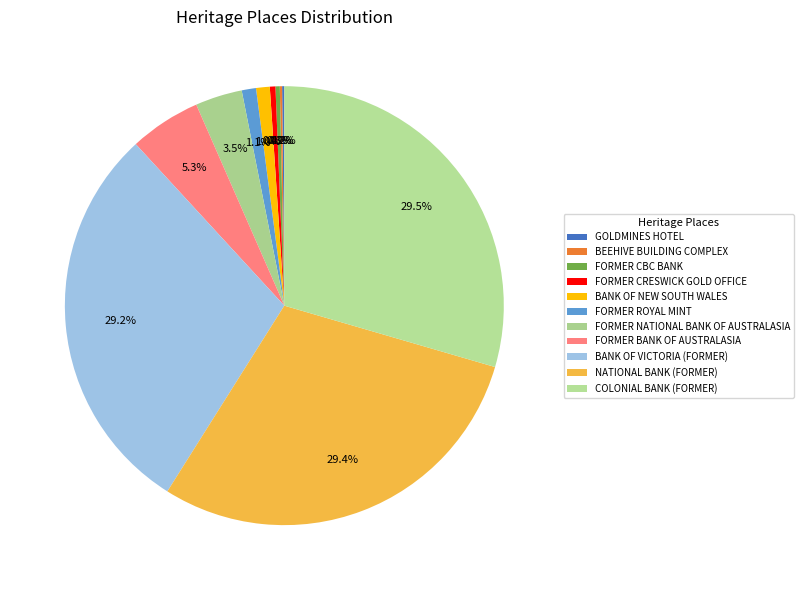

To the nearest percent, what is the combined percentage of BANK OF VICTORIA (FORMER) and FORMER CRESWICK GOLD OFFICE?

30%